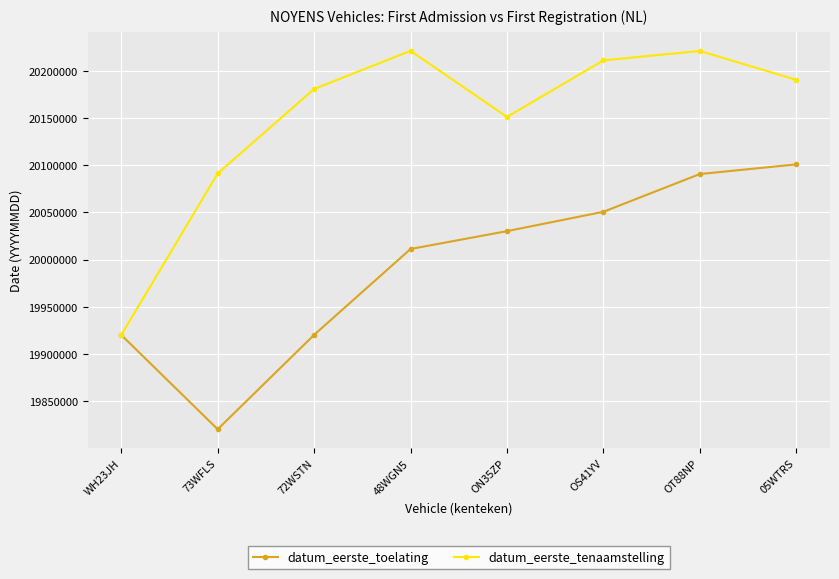

What are all the series names shown in the legend?

datum_eerste_toelating, datum_eerste_tenaamstelling